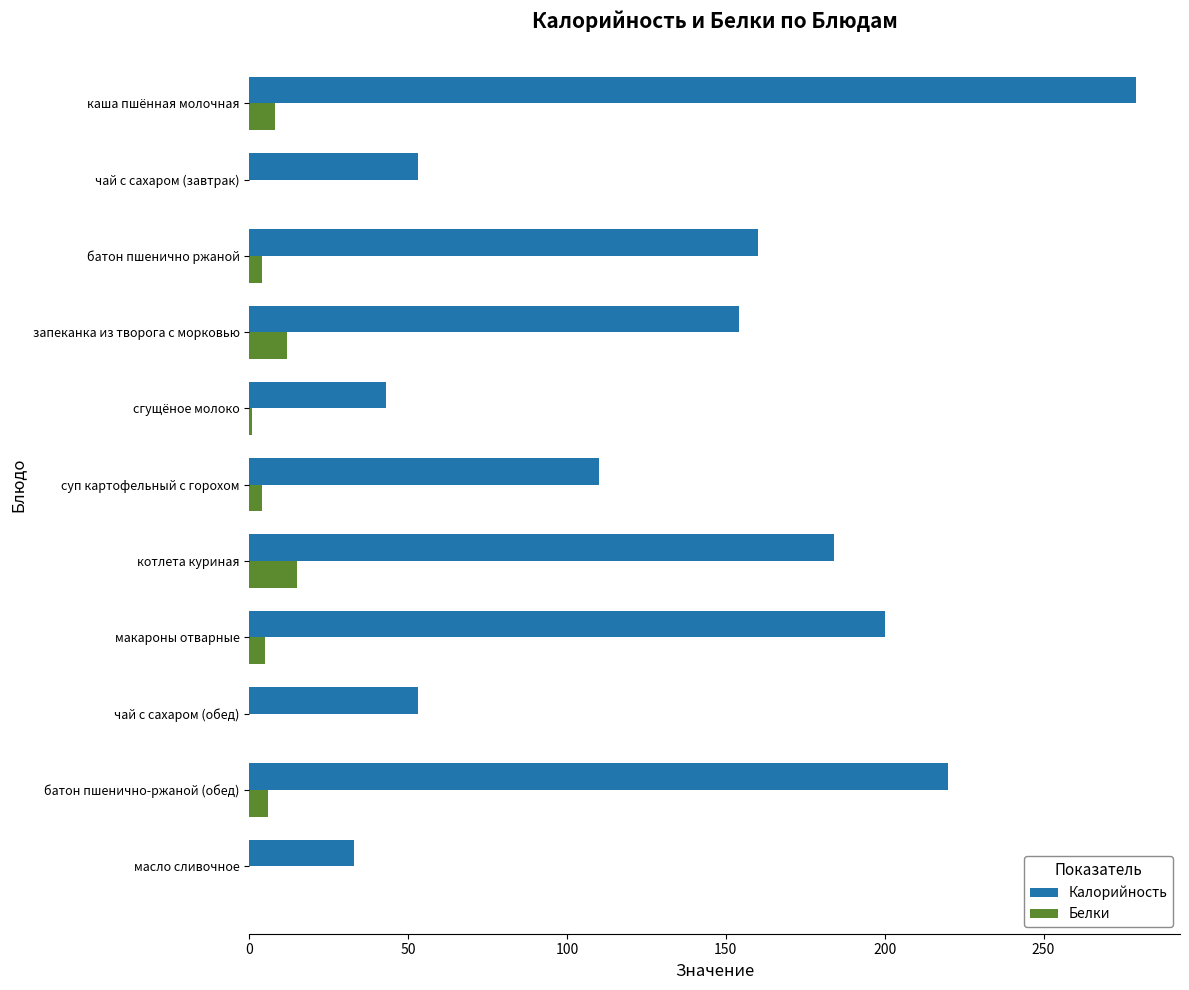

What is the sum of all Белки values?

55